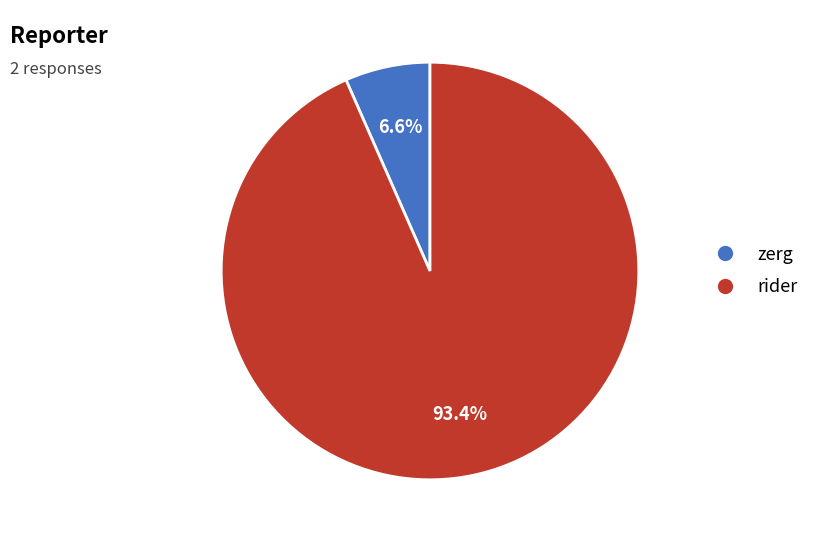

Which slice represents more than half of the pie?

rider